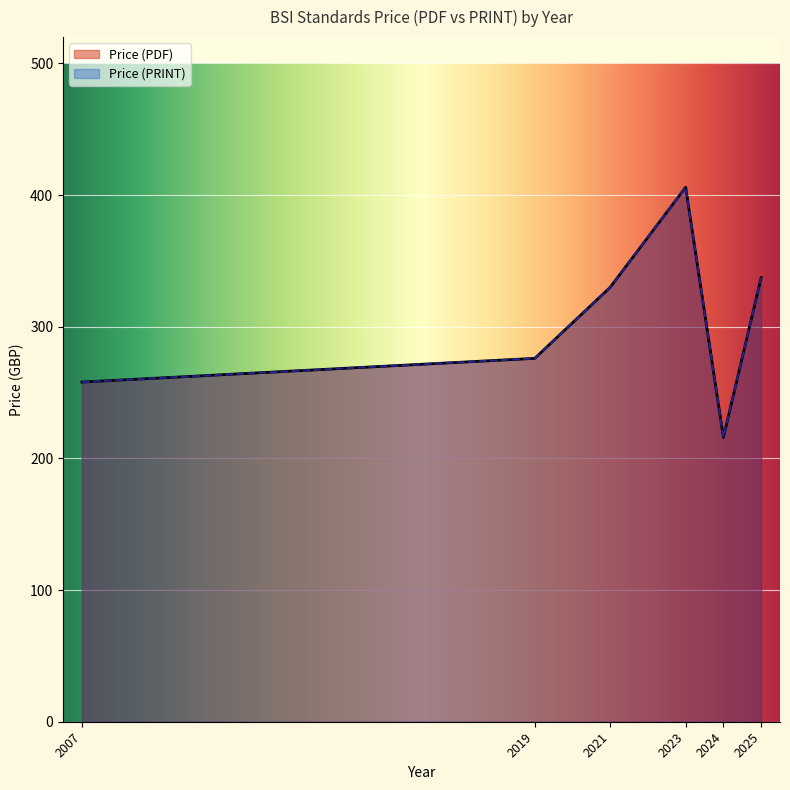

At 2024, list the series in order from largest to smallest.

Price (PDF), Price (PRINT)